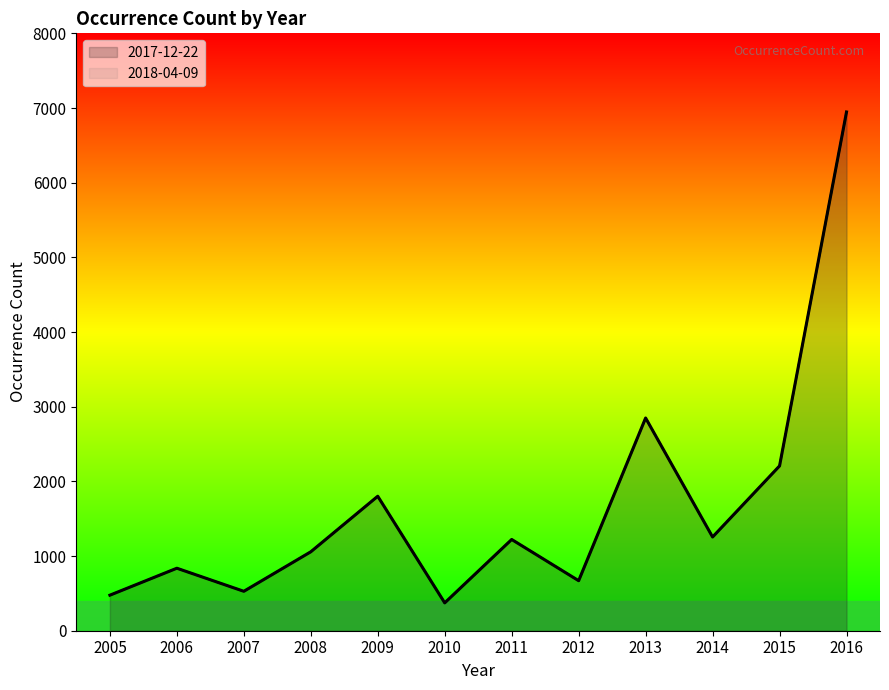

The value of 2018-04-09 at 2006 is 1373. True or false?

False